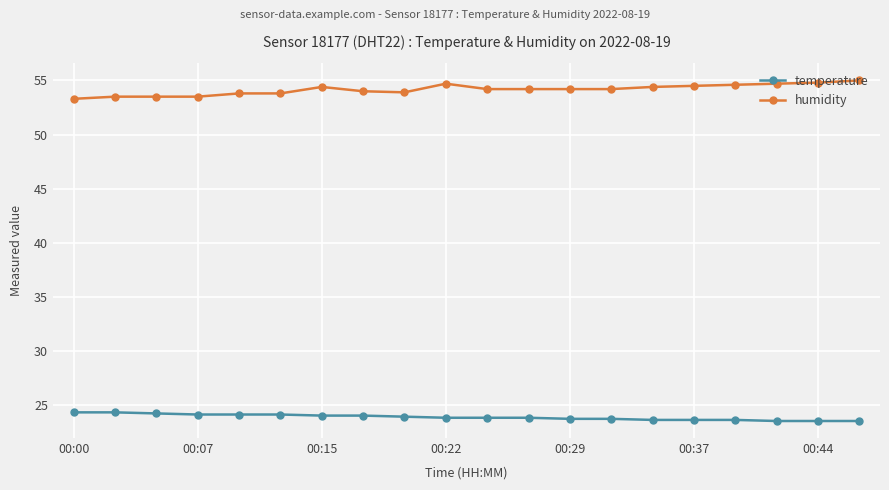

True or false: temperature and humidity cross at least once.

False